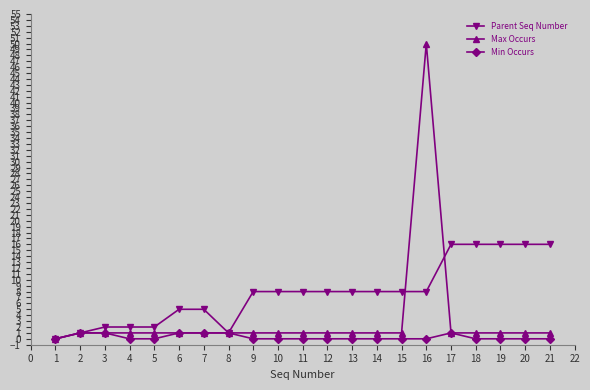

Which series has the largest range (max minus min)?

Max Occurs